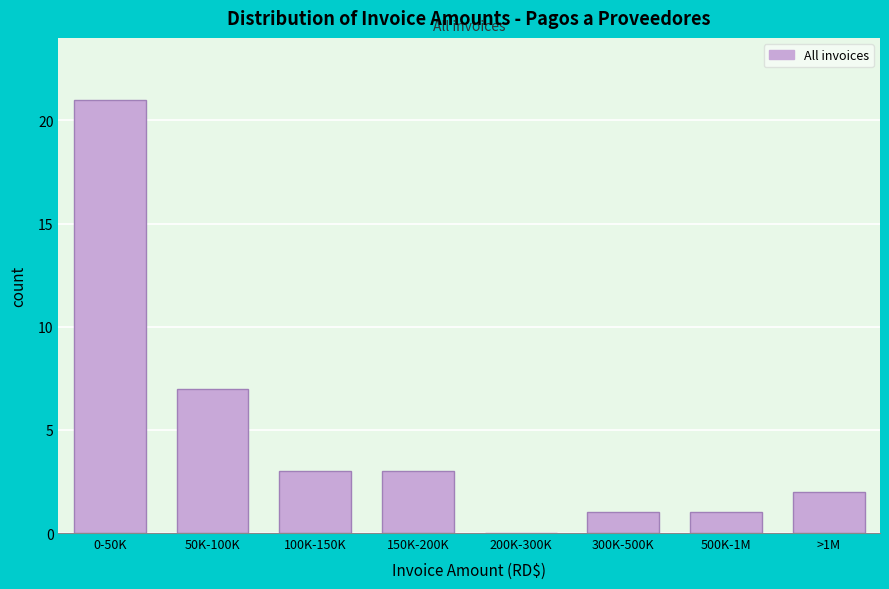

Reading right to left, transcribe all the data shown in this chart.

>1M=2	500K-1M=1	300K-500K=1	200K-300K=0	150K-200K=3	100K-150K=3	50K-100K=7	0-50K=21